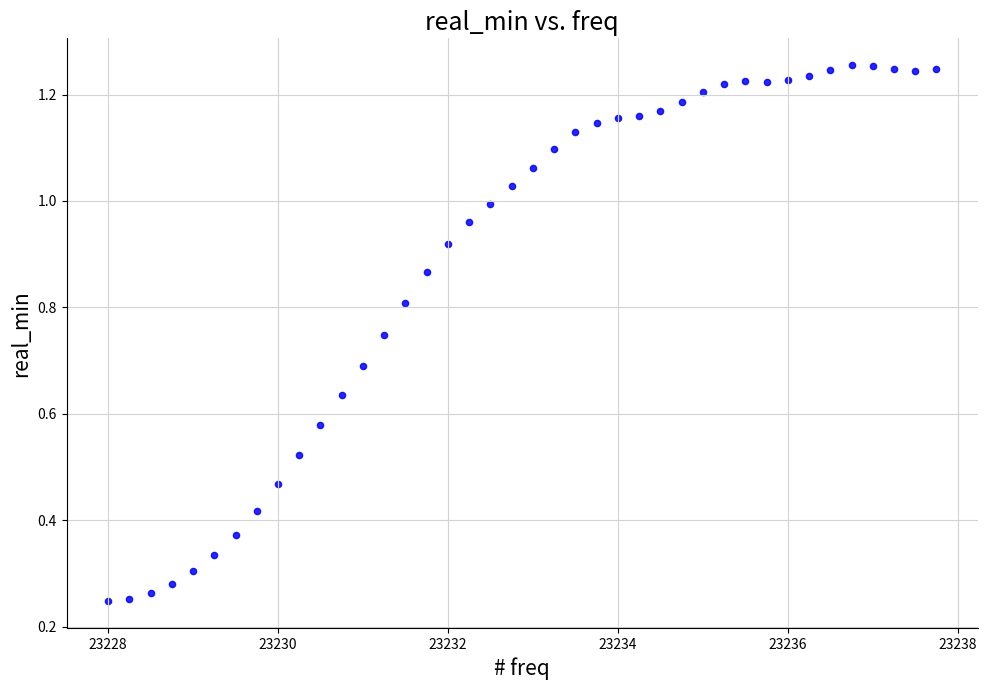

What is the range of X values (max minus min)?

9.8